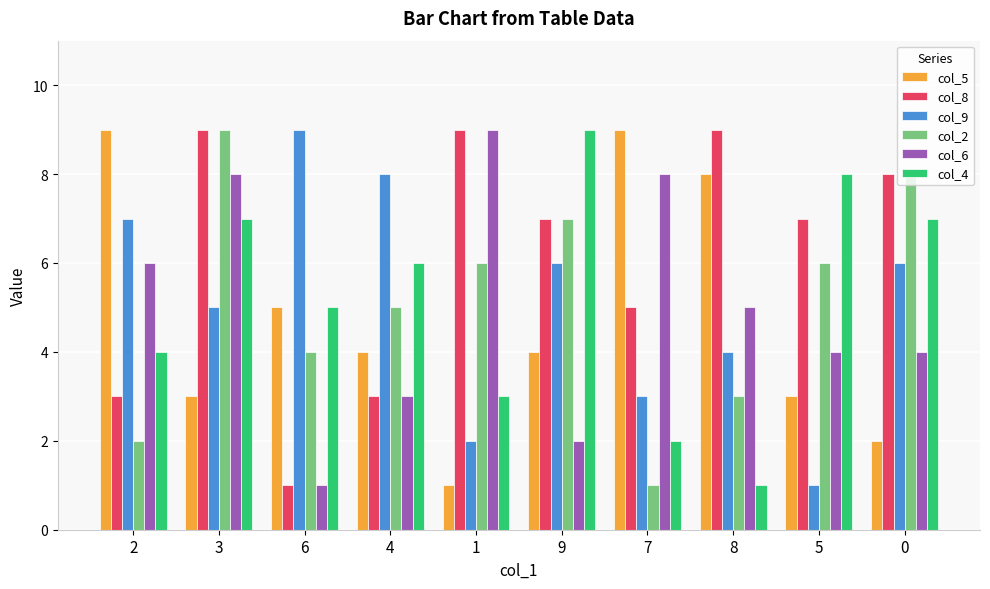

Where does the col_5 series first go above 4?

2